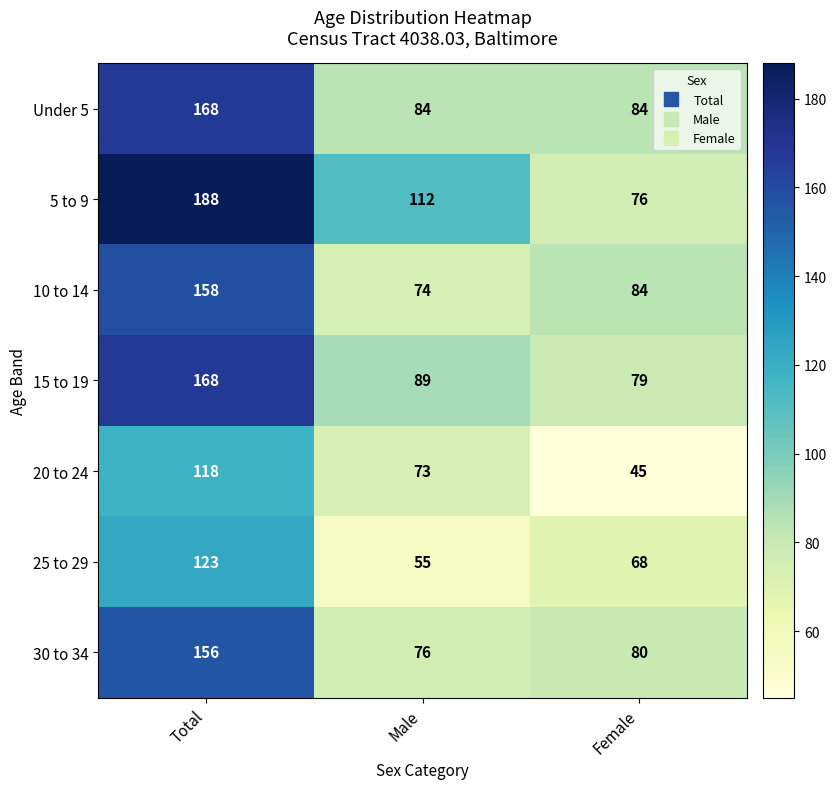

List the labels in order of 10 to 14 value, smallest first.

Male, Female, Total